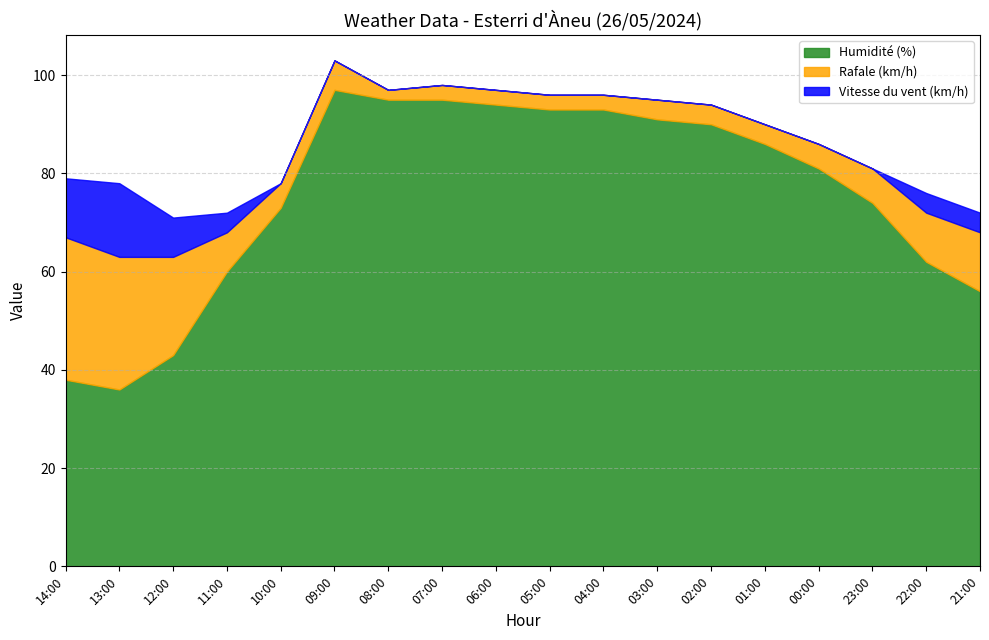

What is the maximum value for Humidité (%)?

97